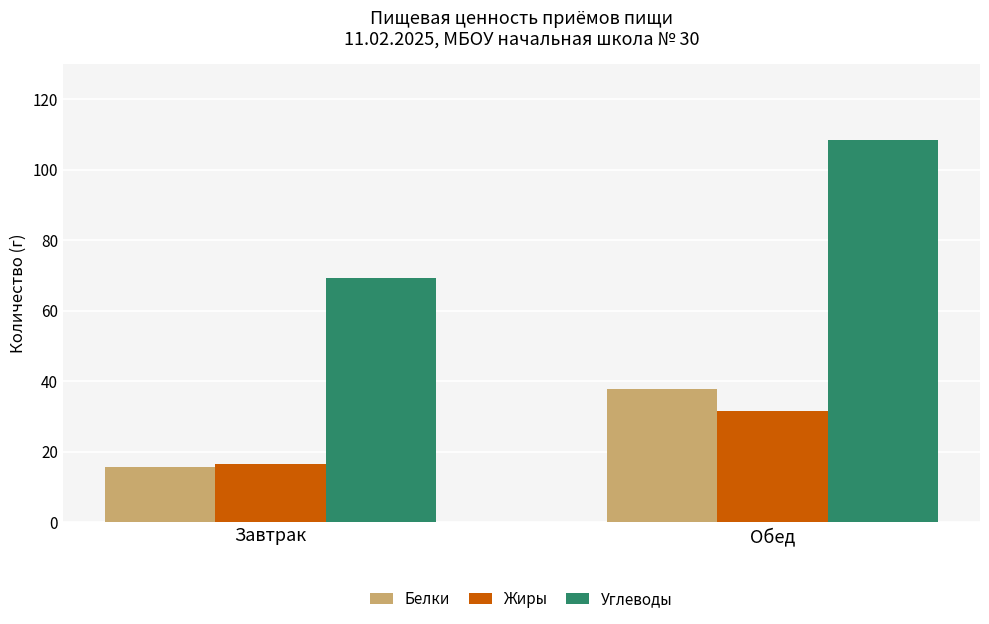

Rank the series at Обед from lowest to highest value.

Жиры, Белки, Углеводы